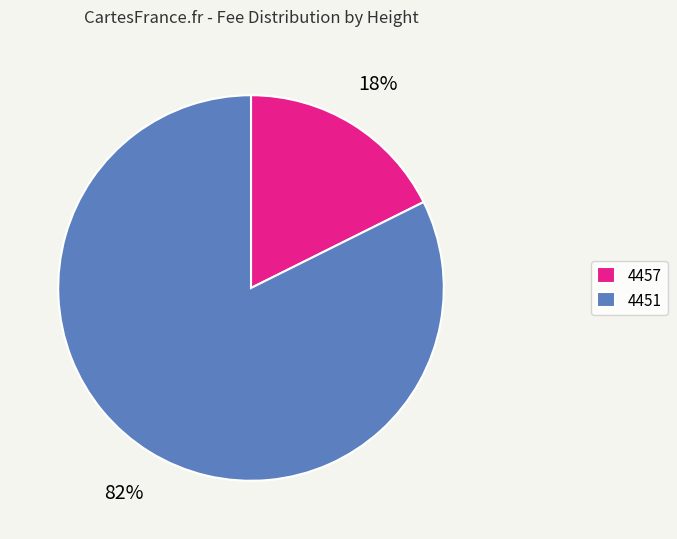

Is it true that 4451 is 74% of the pie?

False